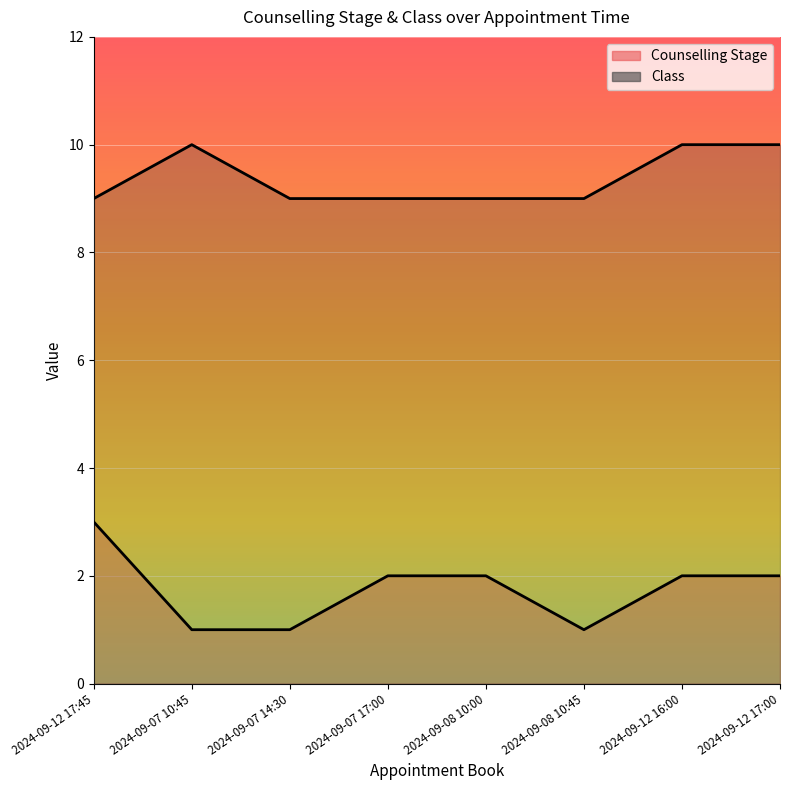

What are all the series names shown in the legend?

Counselling Stage, Class